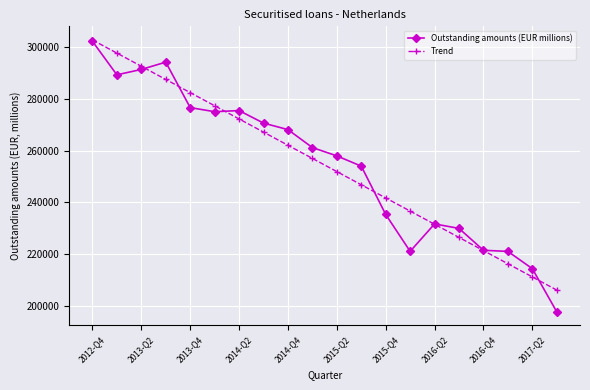

What is the minimum value shown in the chart?

197757.0